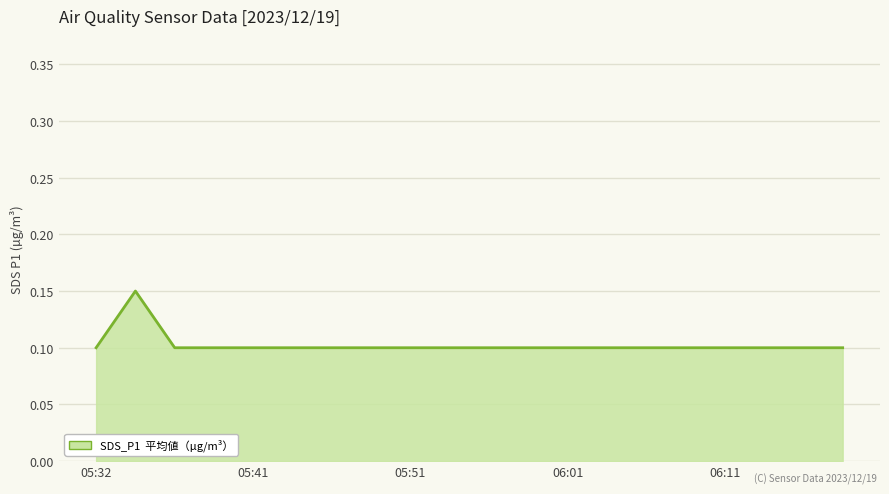

How many lines are shown in the chart?

1